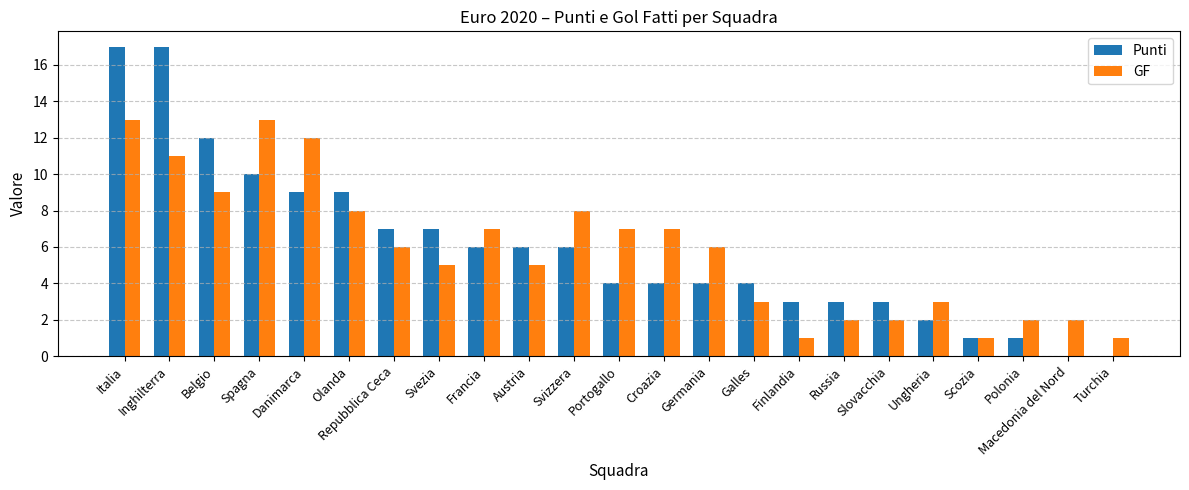

The value of Punti at Repubblica Ceca is 7. True or false?

True